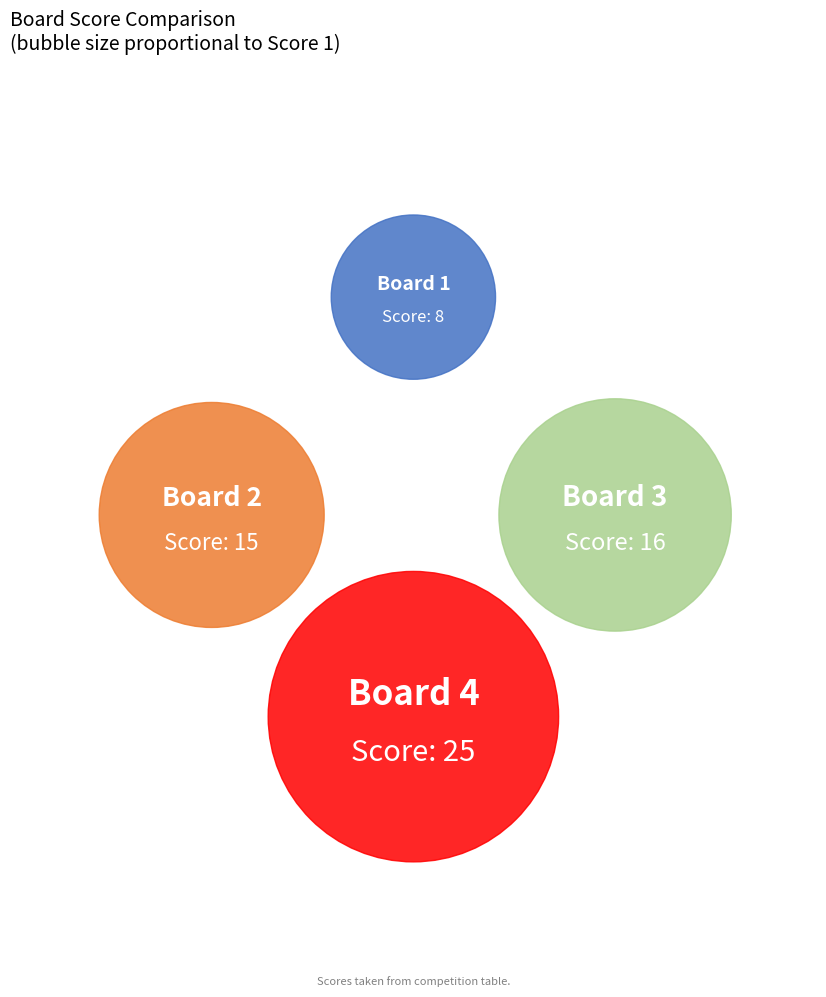

How many slices are in this pie chart?

4